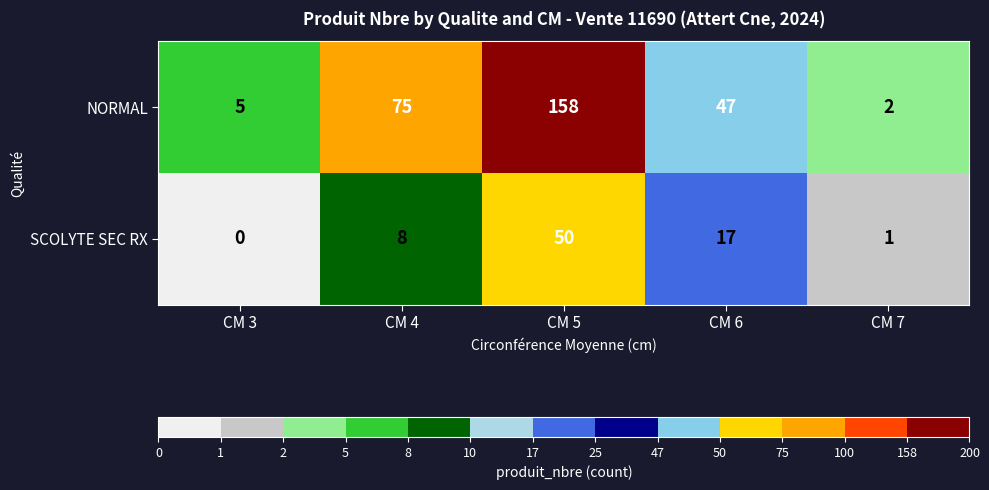

Reading left to right, what are all the values shown in this chart?

NORMAL: 5	75	158	47	2
SCOLYTE SEC RX: 0	8	50	17	1